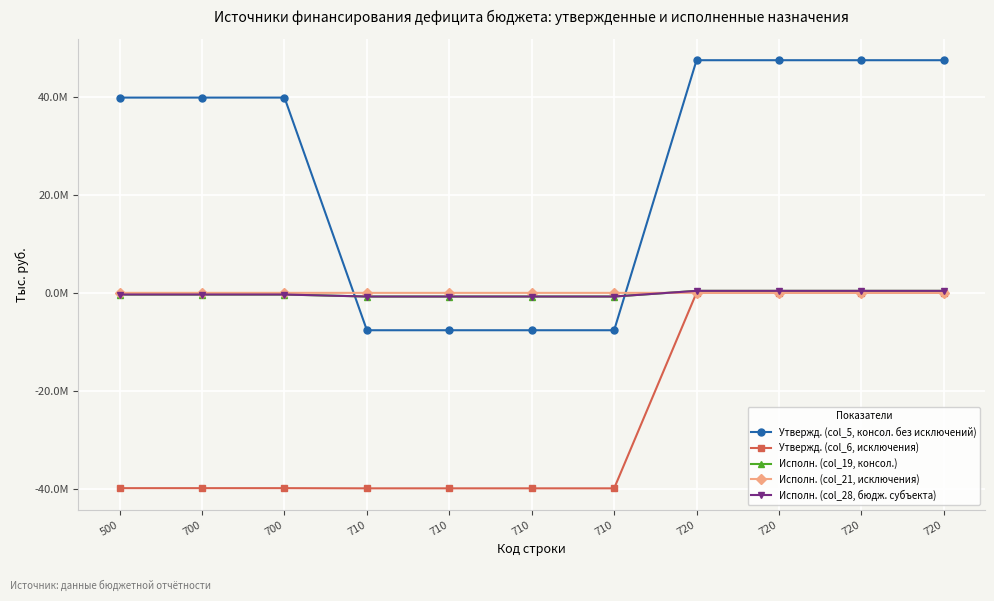

Does the chart have visible grid lines?

Yes